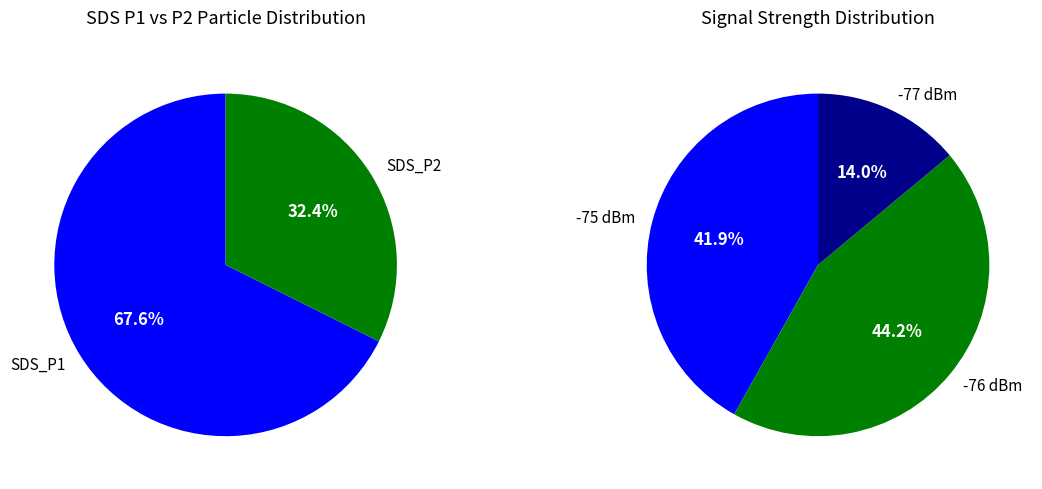

Which slice represents more than half of the pie?

SDS_P1